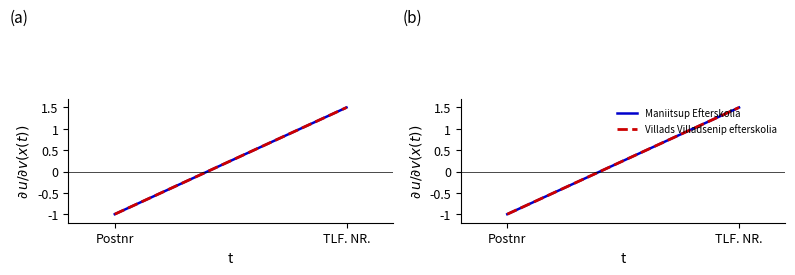

How many categories are shown in the chart?

2